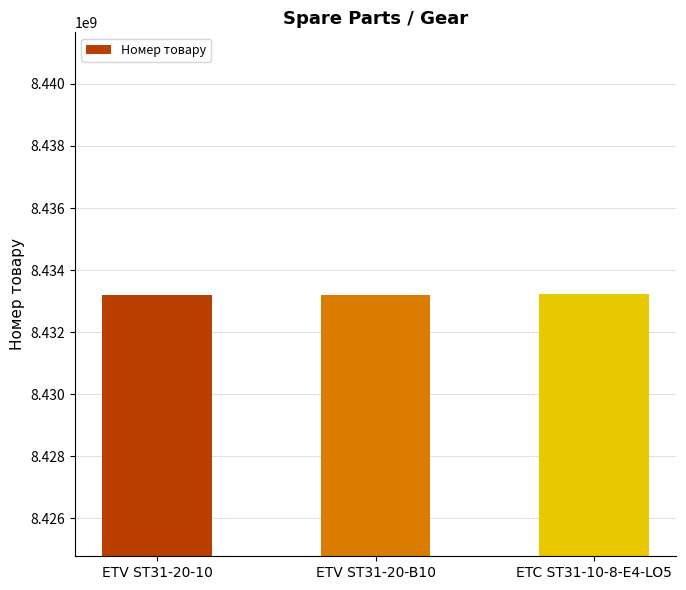

What position from the left is ETV ST31-20-10?

1